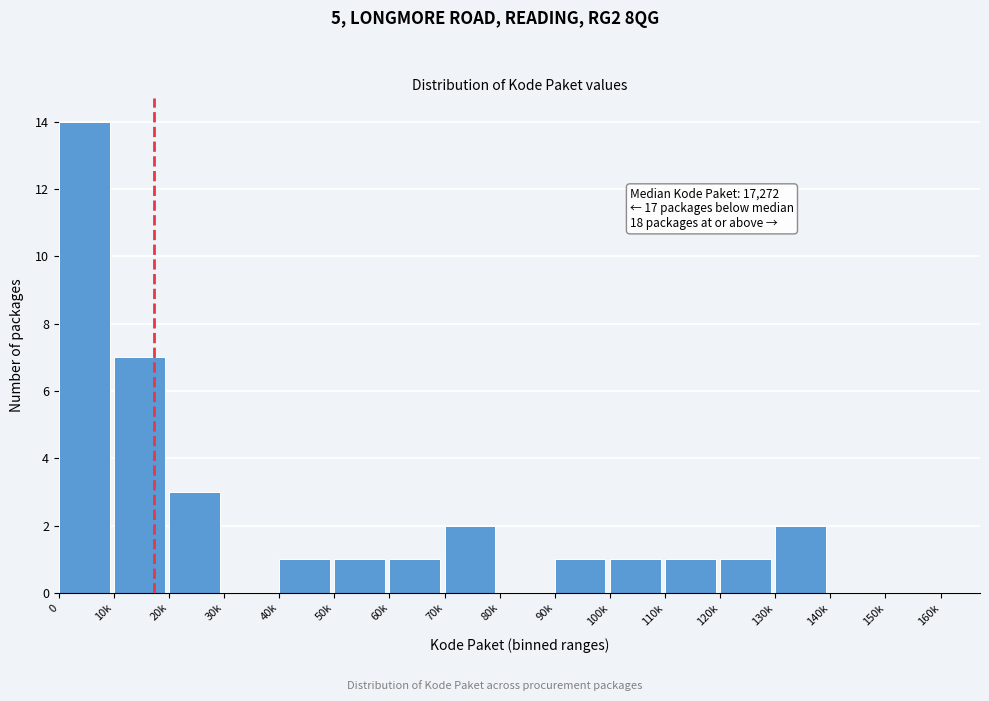

Reading right to left, list all the values displayed in this chart.

150k=0	140k=0	130k=2	120k=1	110k=1	100k=1	90k=1	80k=0	70k=2	60k=1	50k=1	40k=1	30k=0	20k=3	10k=7	0=14